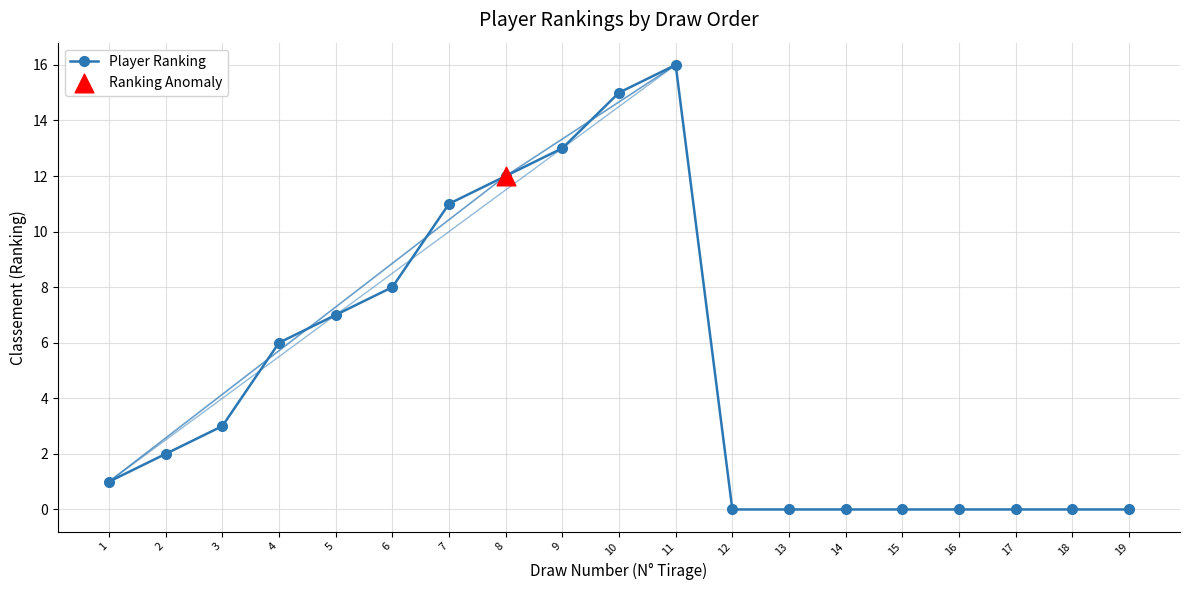

What is the change in value from 4 to 16?

-6